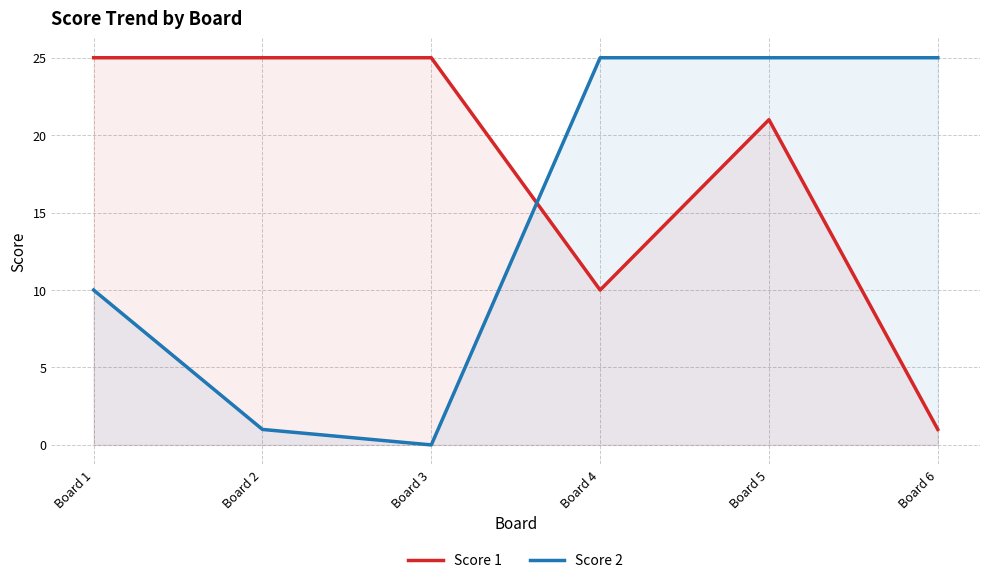

At how many categories does at least one series exceed 11?

6